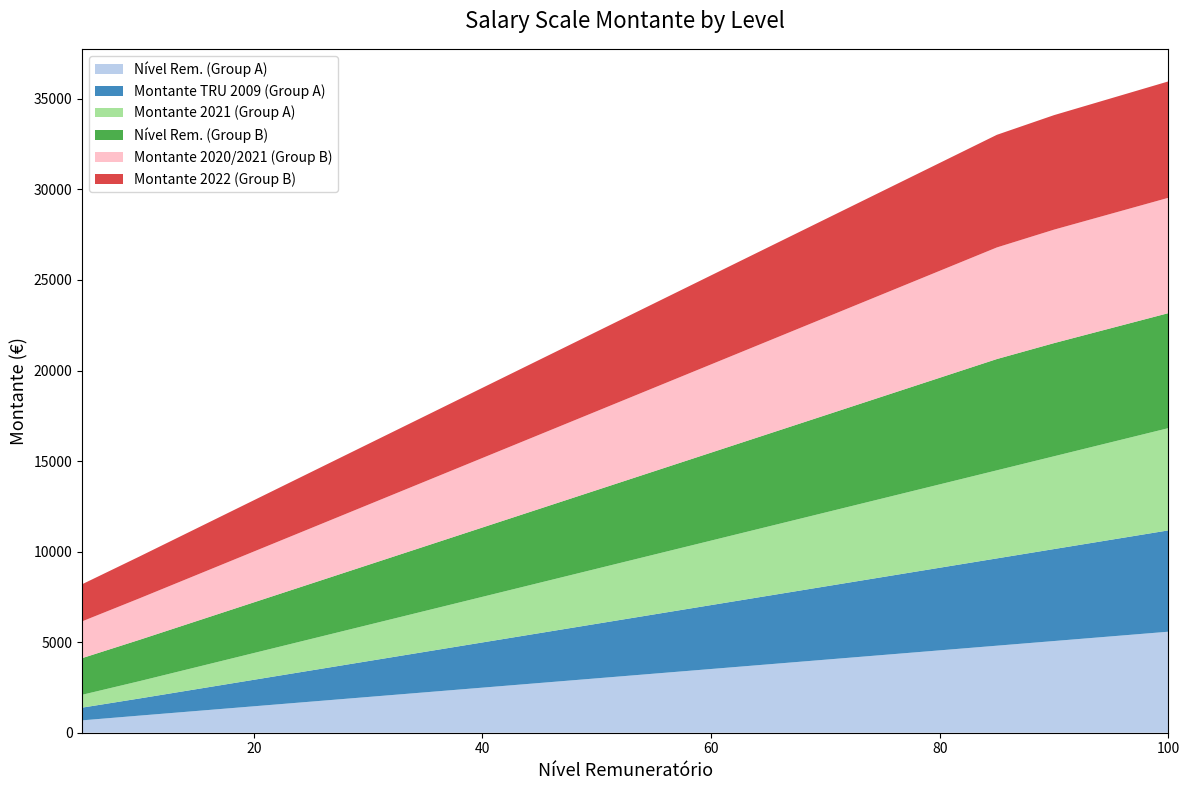

Reading left to right, list all the values displayed in this chart.

Nível Rem. (Group A): 5=683.1	10=944.0	15=1201.5	20=1458.9	25=1716.4	30=1973.9	35=2231.3	40=2488.8	45=2746.2	50=3003.7	55=3261.3	60=3518.6	65=3776.1	70=4033.5	75=4291.0	80=4548.5	85=4805.9	90=5063.4	95=5320.8	100=5578.3
Montante TRU 2009 (Group A): 5=703.1	10=946.9	15=1205.1	20=1463.3	25=1721.5	30=1979.8	35=2238.0	40=2496.2	45=2754.5	50=3012.7	55=3271.0	60=3529.2	65=3787.4	70=4045.6	75=4303.9	80=4562.1	85=4820.3	90=5078.6	95=5336.8	100=5595.0
Montante 2021 (Group A): 5=709.5	10=955.4	15=1215.9	20=1476.5	25=1737.0	30=1997.6	35=2258.2	40=2518.7	45=2779.3	50=3039.8	55=3300.5	60=3560.9	65=3821.5	70=4082.1	75=4342.6	80=4603.2	85=4863.7	90=5124.3	95=5384.8	100=5645.4
Nível Rem. (Group B): 5=2025.3	10=2282.8	15=2540.3	20=2797.7	25=3055.2	30=3312.7	35=3570.1	40=3827.6	45=4085.0	50=4342.5	55=4599.9	60=4857.4	65=5114.9	70=5372.3	75=5629.8	80=5887.2	85=6144.7	90=6247.7	95=6299.2	100=6350.7
Montante 2020/2021 (Group B): 5=2031.4	10=2289.7	15=2547.9	20=2806.1	25=3064.4	30=3322.6	35=3580.8	40=3839.1	45=4097.3	50=4355.5	55=4613.8	60=4872.0	65=5130.2	70=5388.4	75=5646.7	80=5904.9	85=6163.1	90=6266.4	95=6318.1	100=6369.7
Montante 2022 (Group B): 5=2049.7	10=2310.3	15=2570.8	20=2831.4	25=3091.9	30=3352.5	35=3613.0	40=3873.6	45=4134.2	50=4394.7	55=4655.3	60=4915.8	65=5176.4	70=5436.9	75=5697.5	80=5958.1	85=6218.6	90=6322.8	95=6374.9	100=6427.1